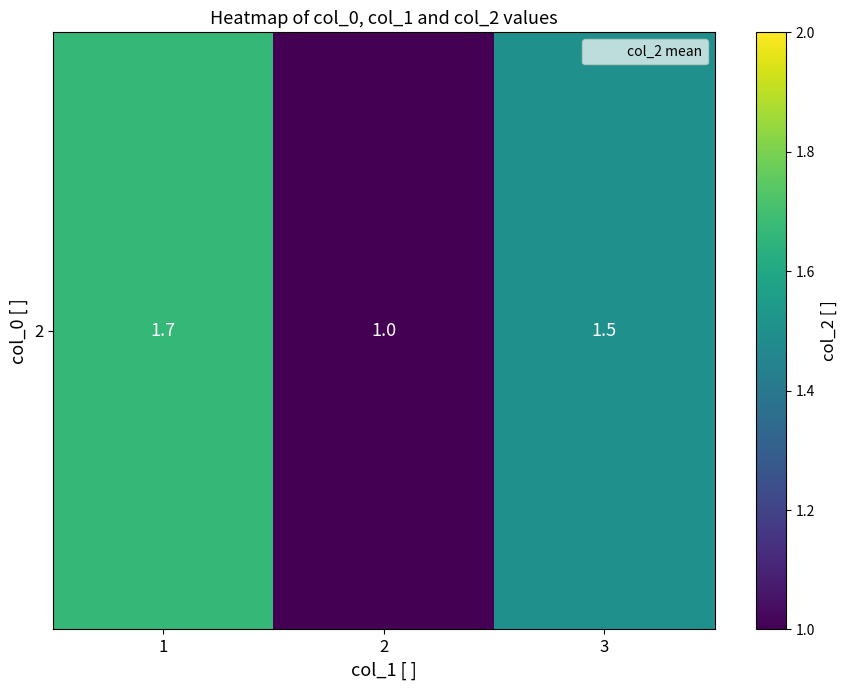

What is the sum of the values at 2 and 3?

2.5